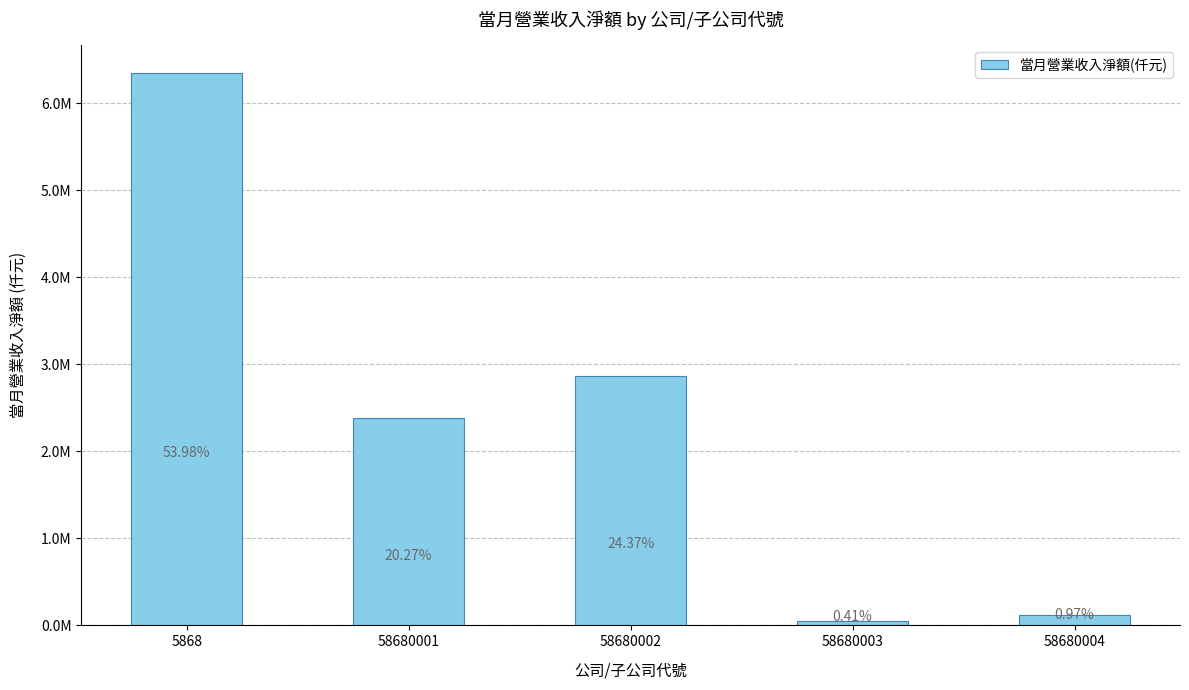

Are the bars horizontal?

No